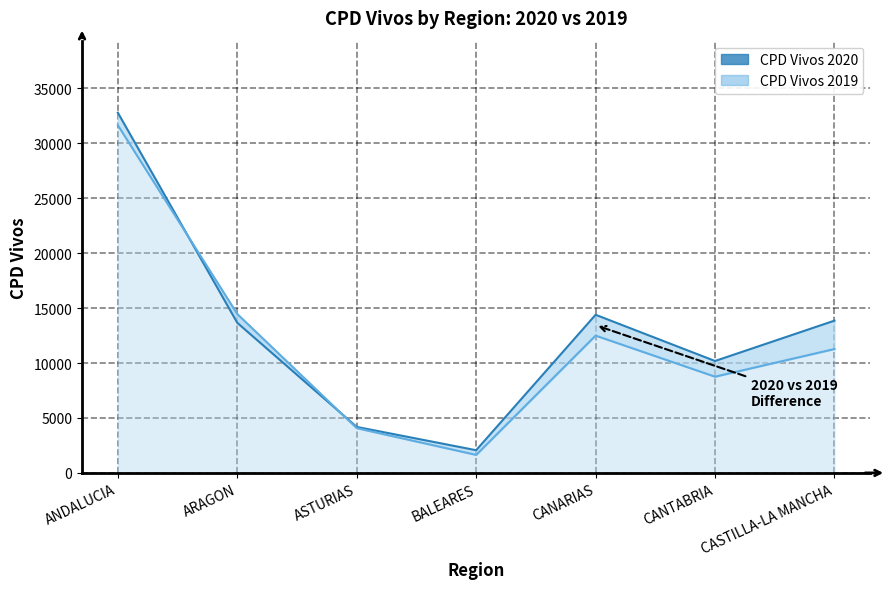

Rank the series at CANARIAS from lowest to highest value.

CPD Vivos 2019, CPD Vivos 2020